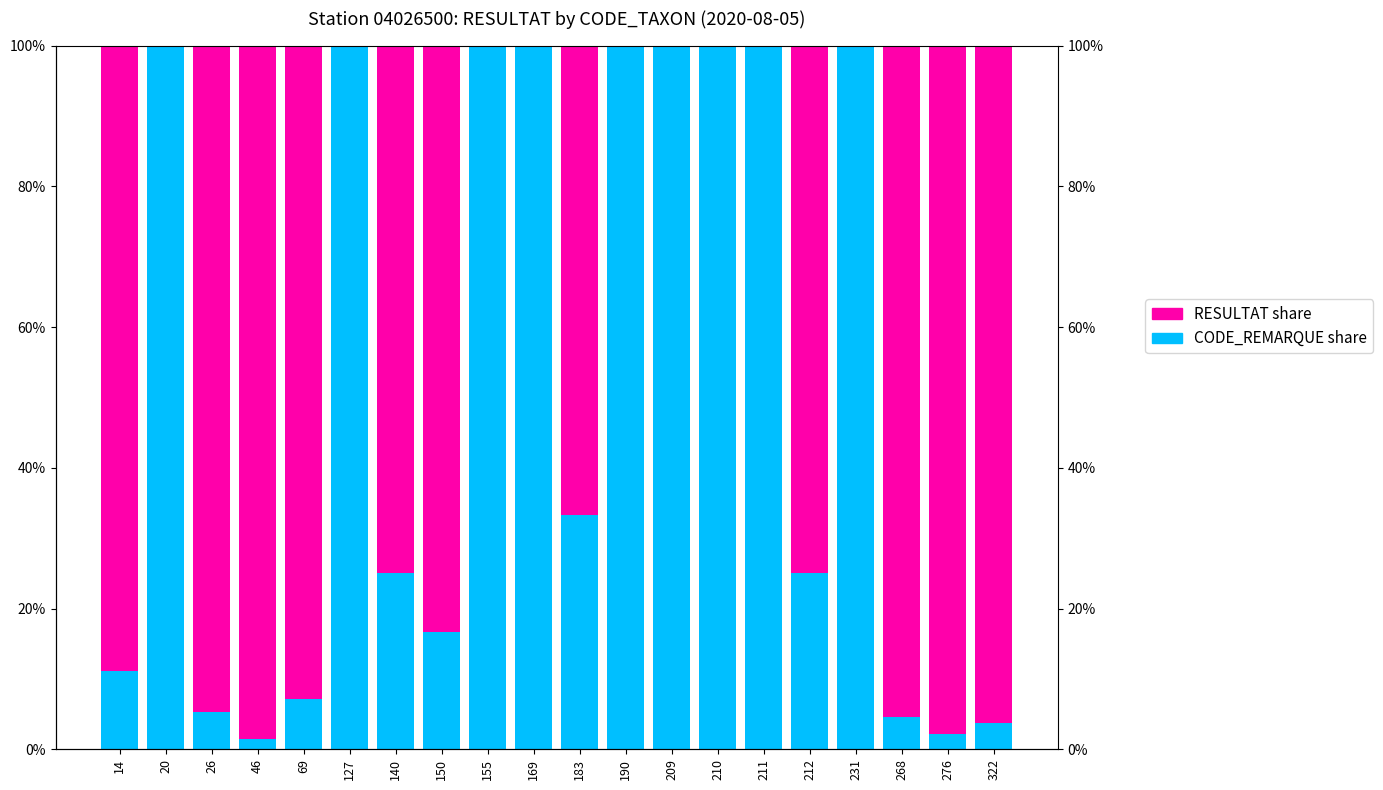

What is the spread (max minus min) of values at 209?

1.0